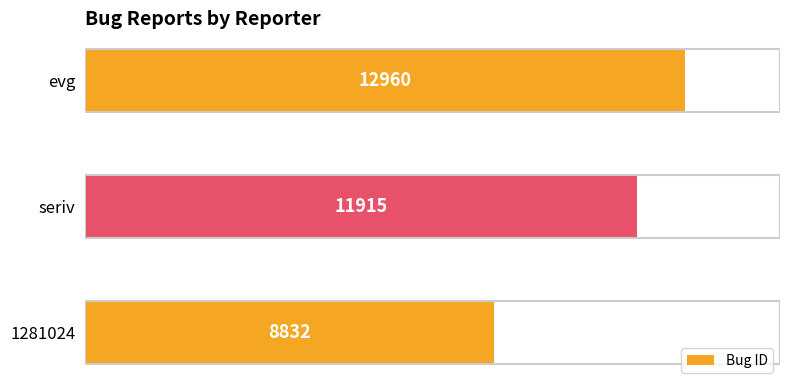

Reading bottom to top, extract all data points from this chart.

1281024=8832	seriv=11915	evg=12960